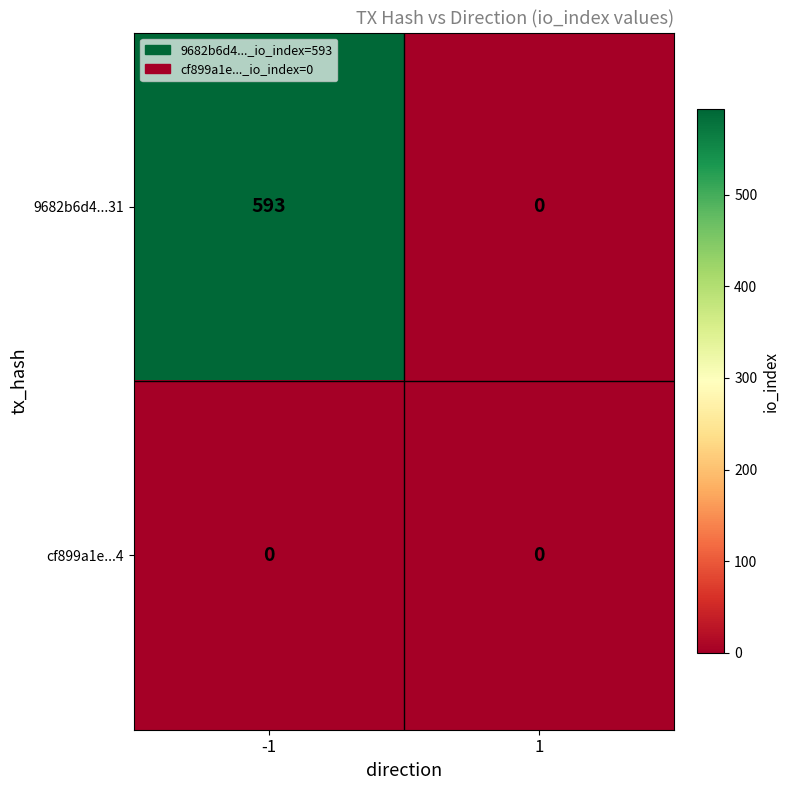

The 9682b6d4...31 series shows 0 at 1. True or false?

True